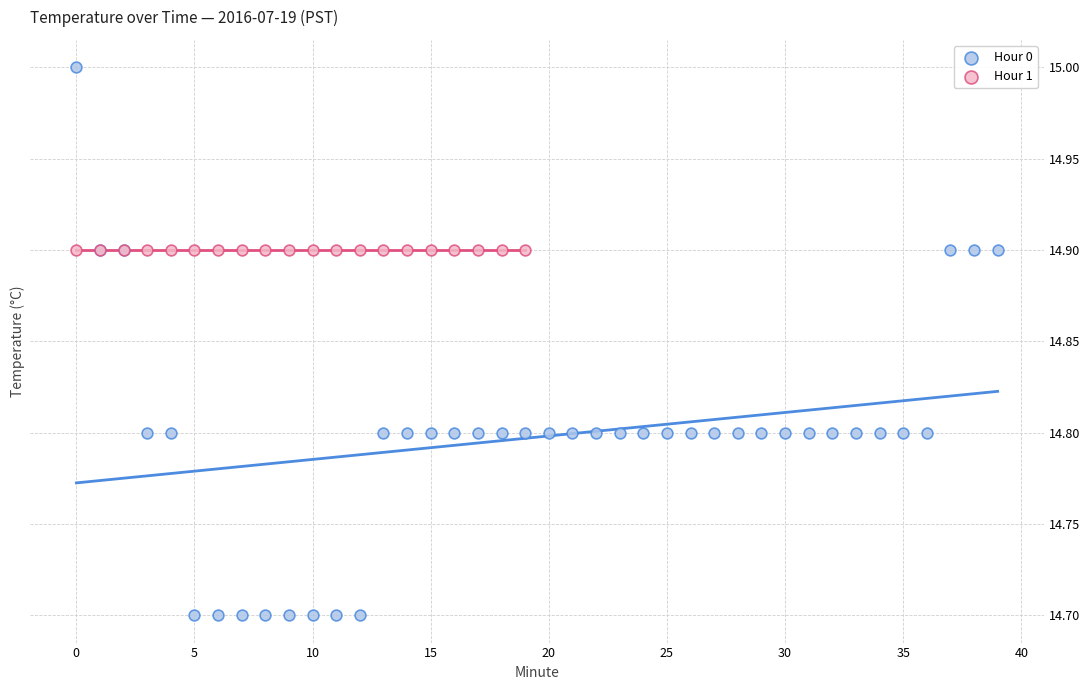

Which series contains the lowest Y value?

Hour 0